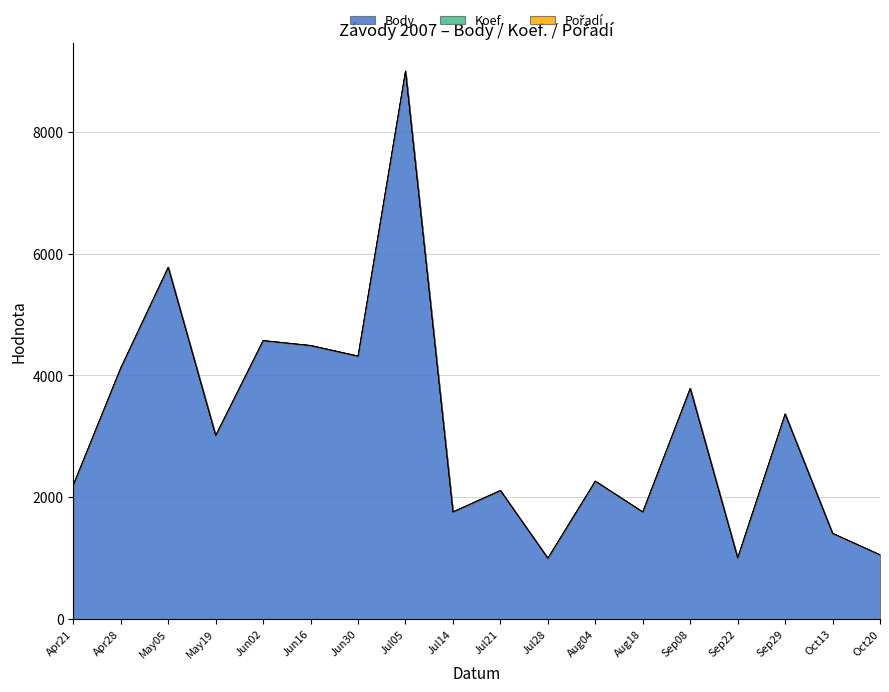

At which label is Pořadí closest to 2?

2007-04-28